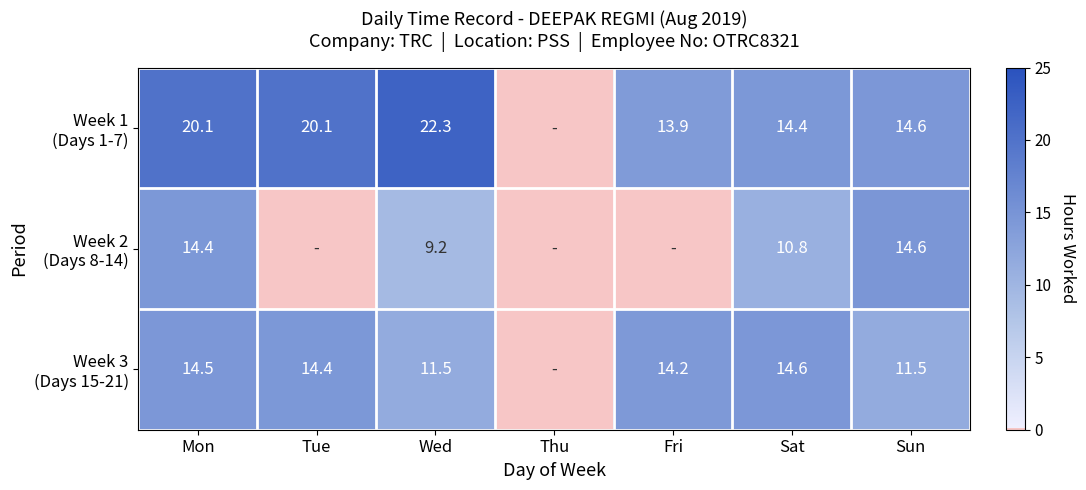

What is the spread (max minus min) of values at Sat?

3.8